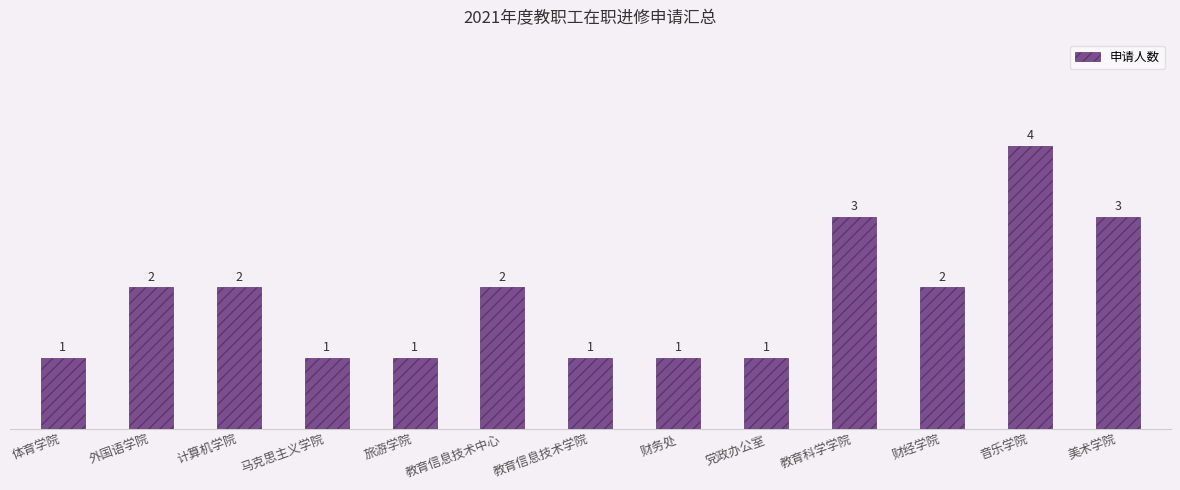

Approximately how many times larger is the value at 教育科学学院 compared to 党政办公室?

3.0